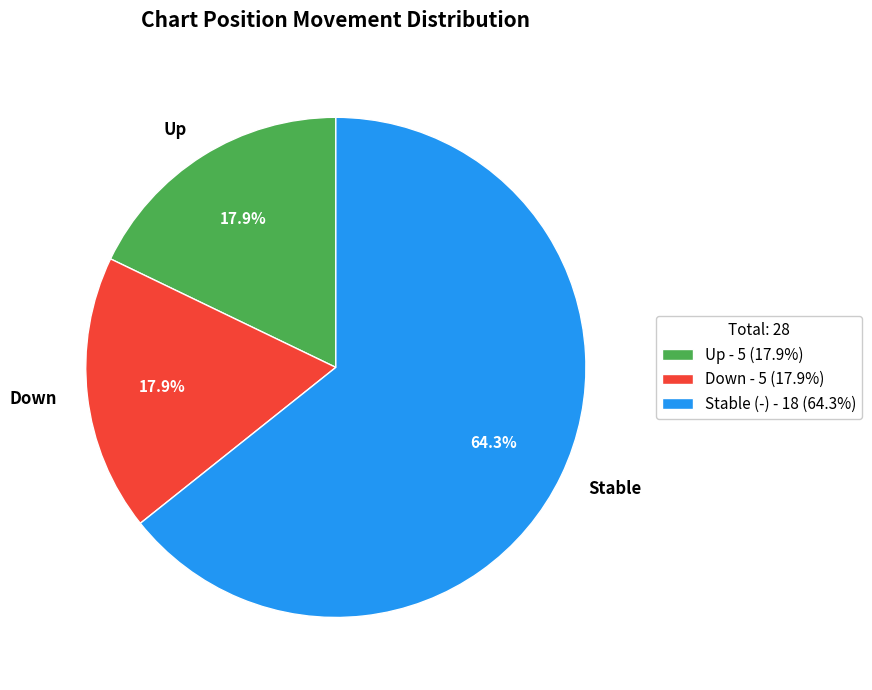

Combined, do Stable and Up account for over 50%?

Yes